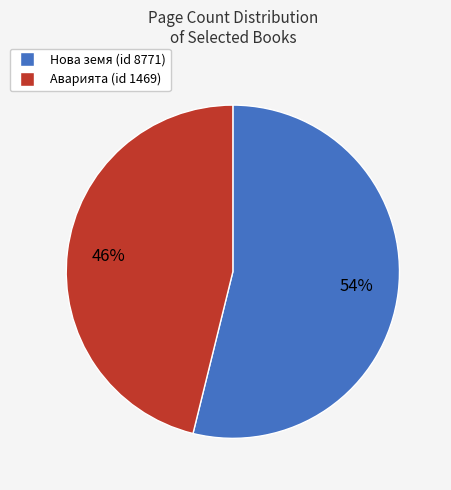

To the nearest percent, what is the difference between the largest and smallest slice percentages?

8%